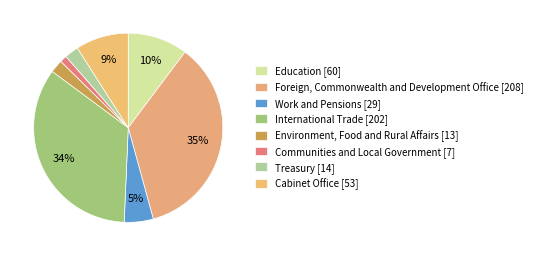

The Foreign, Commonwealth and Development Office slice represents 44% of the pie. True or false?

False